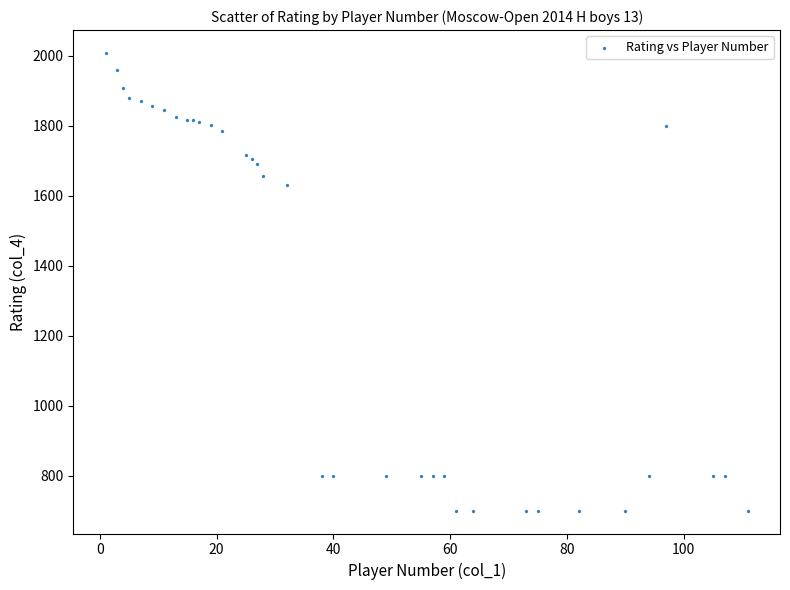

What Y value in the scatter plot is closest to 1354?

1630